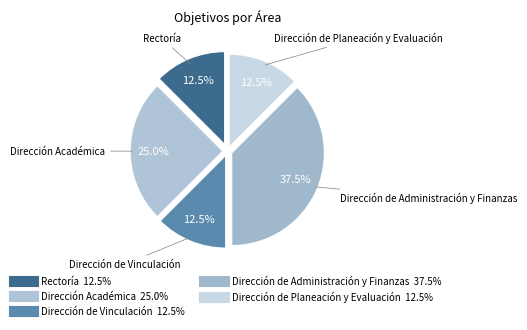

How many slices are in this pie chart?

5